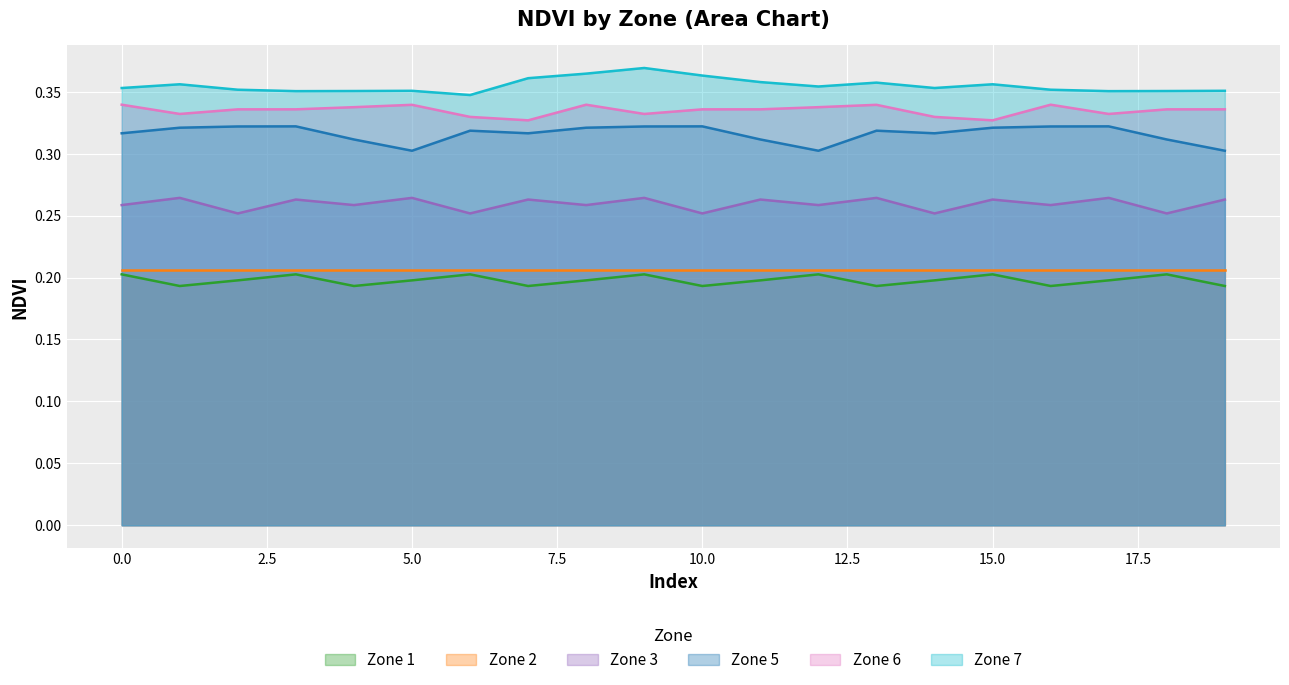

How many Zone 3 values are between 0 and 1?

20